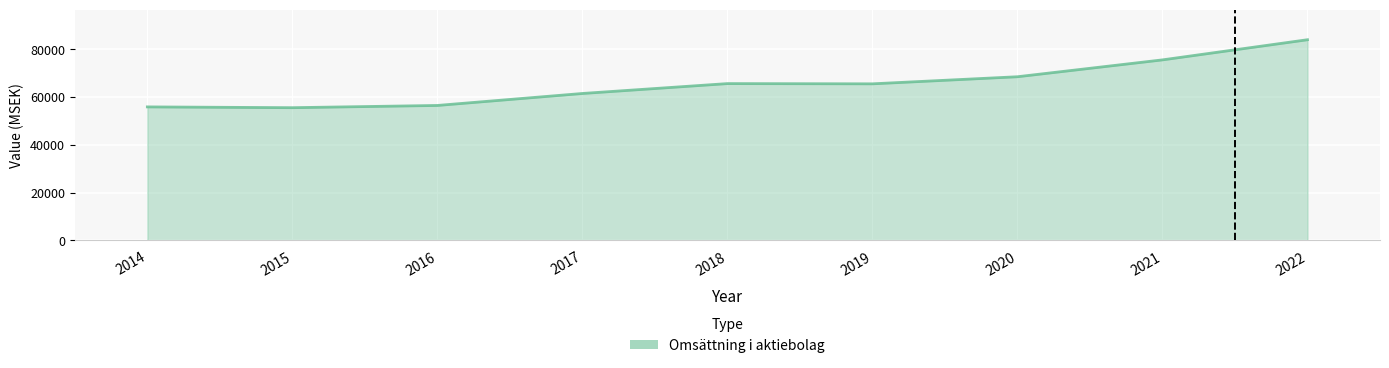

Which category has the highest value across all series?

2022